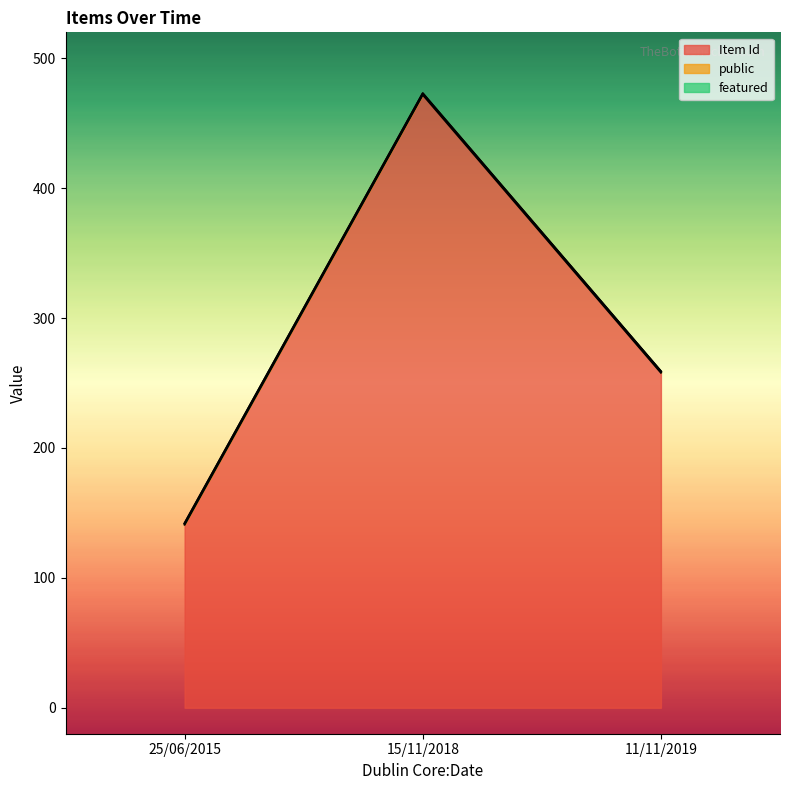

Which has a higher value, 11/11/2019 or 15/11/2018?

15/11/2018